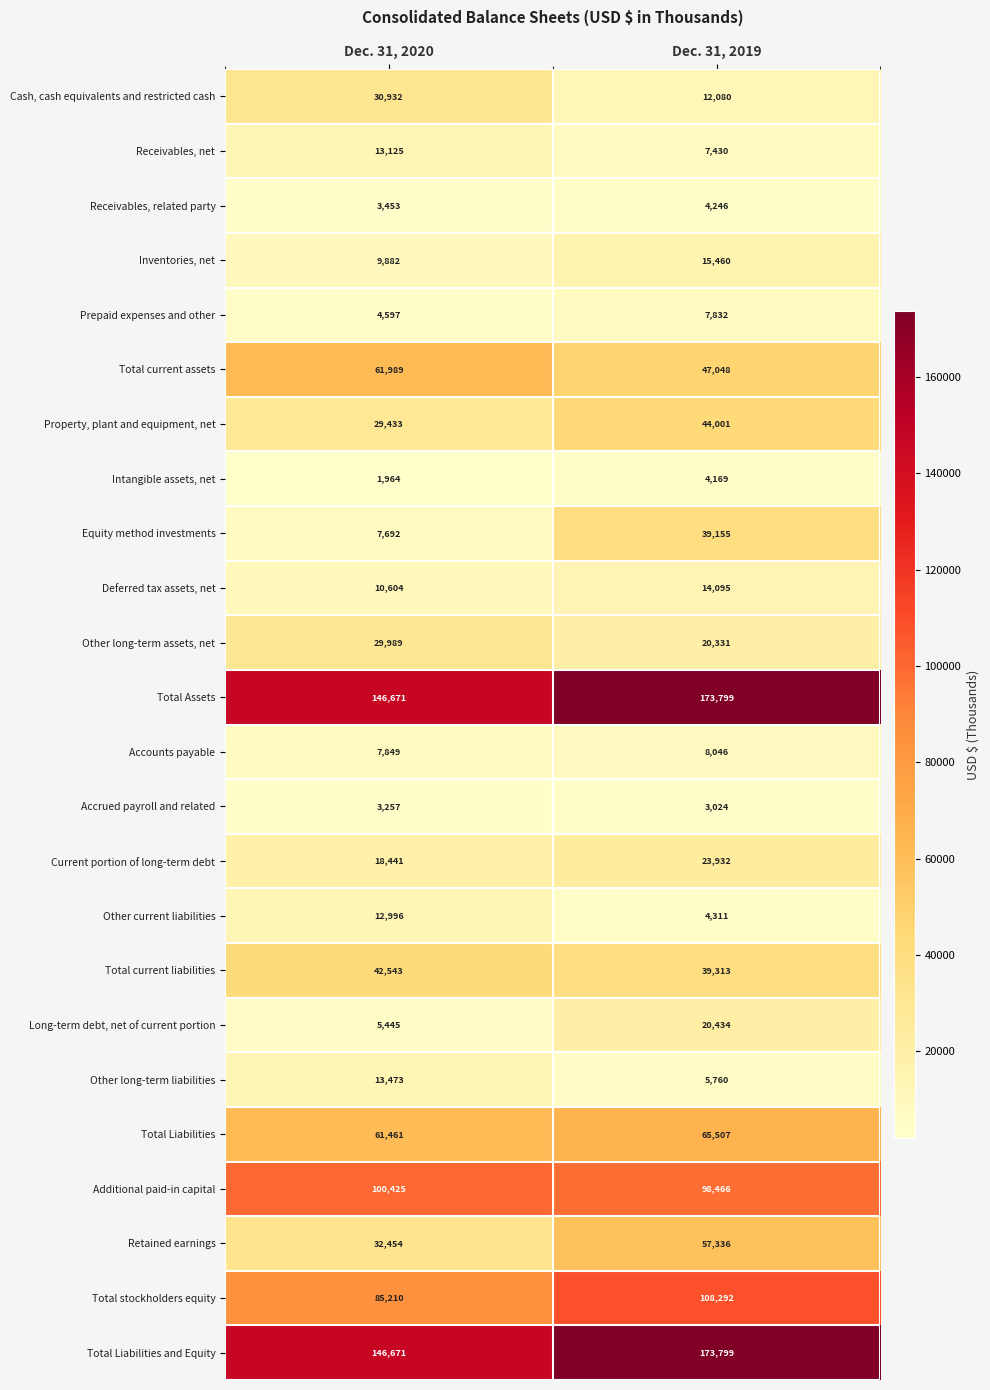

What value does the Additional paid-in capital series have at Dec. 31, 2020?

100425